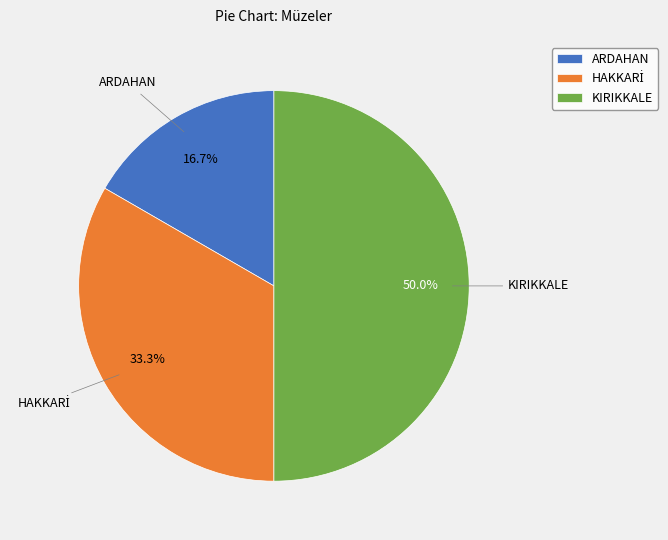

Which slice is the smallest?

ARDAHAN